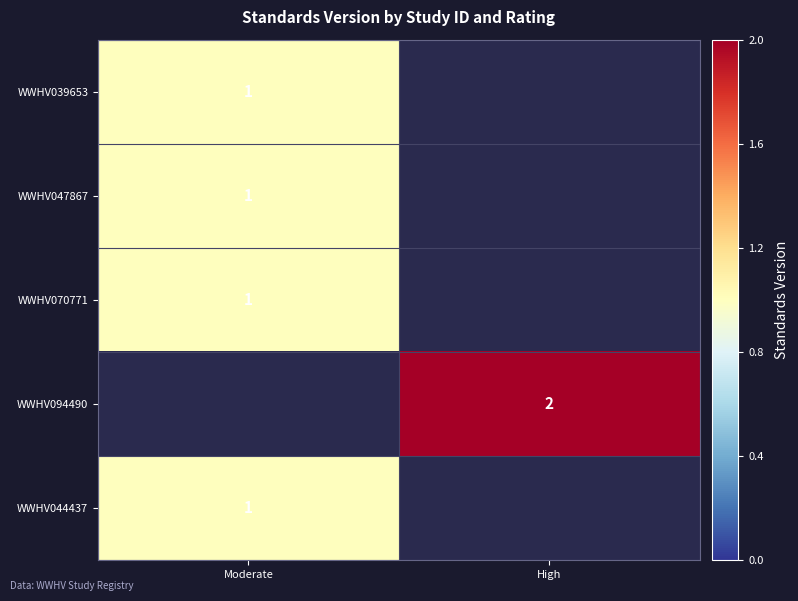

How many data points does each series have?

2